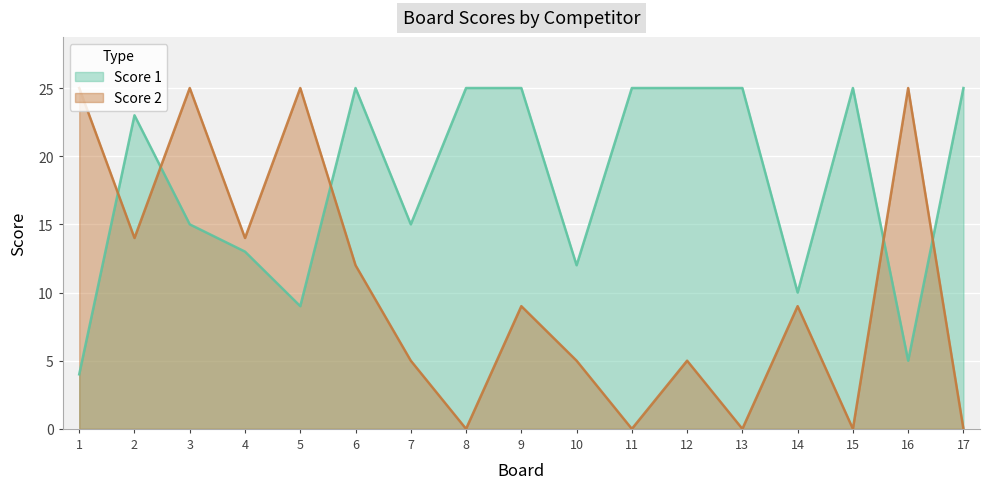

How many values in the Score 1 series are below 23?

8